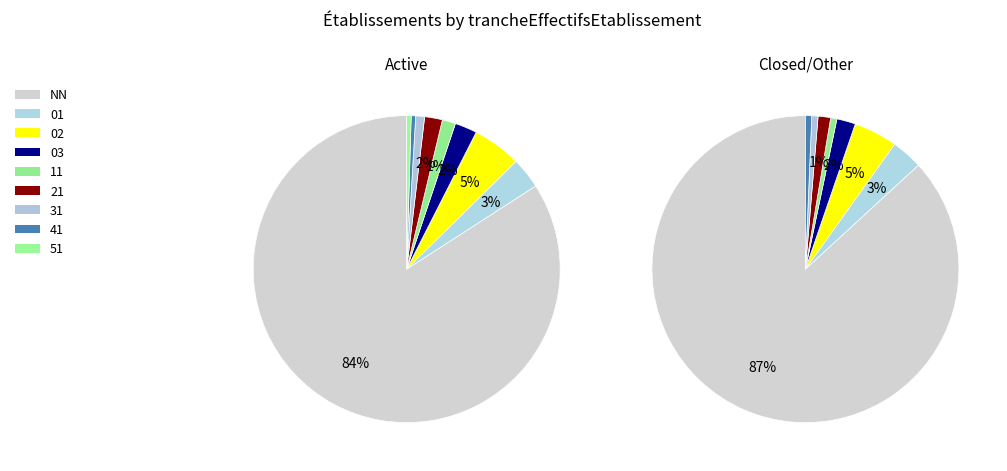

Which slice represents more than half of the pie?

NN